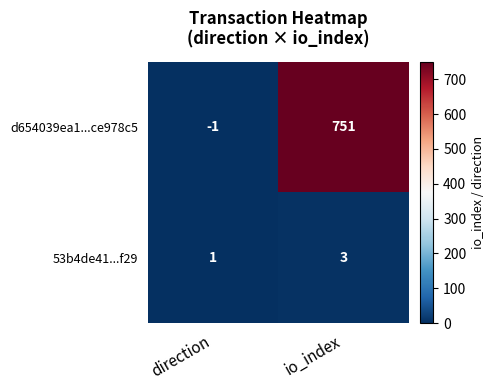

Which series has the largest total across all categories?

d654039ea1...ce978c5